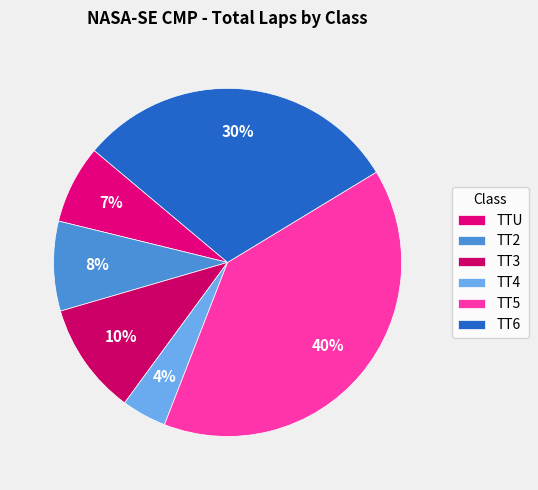

Is TT2 the majority of the pie?

No